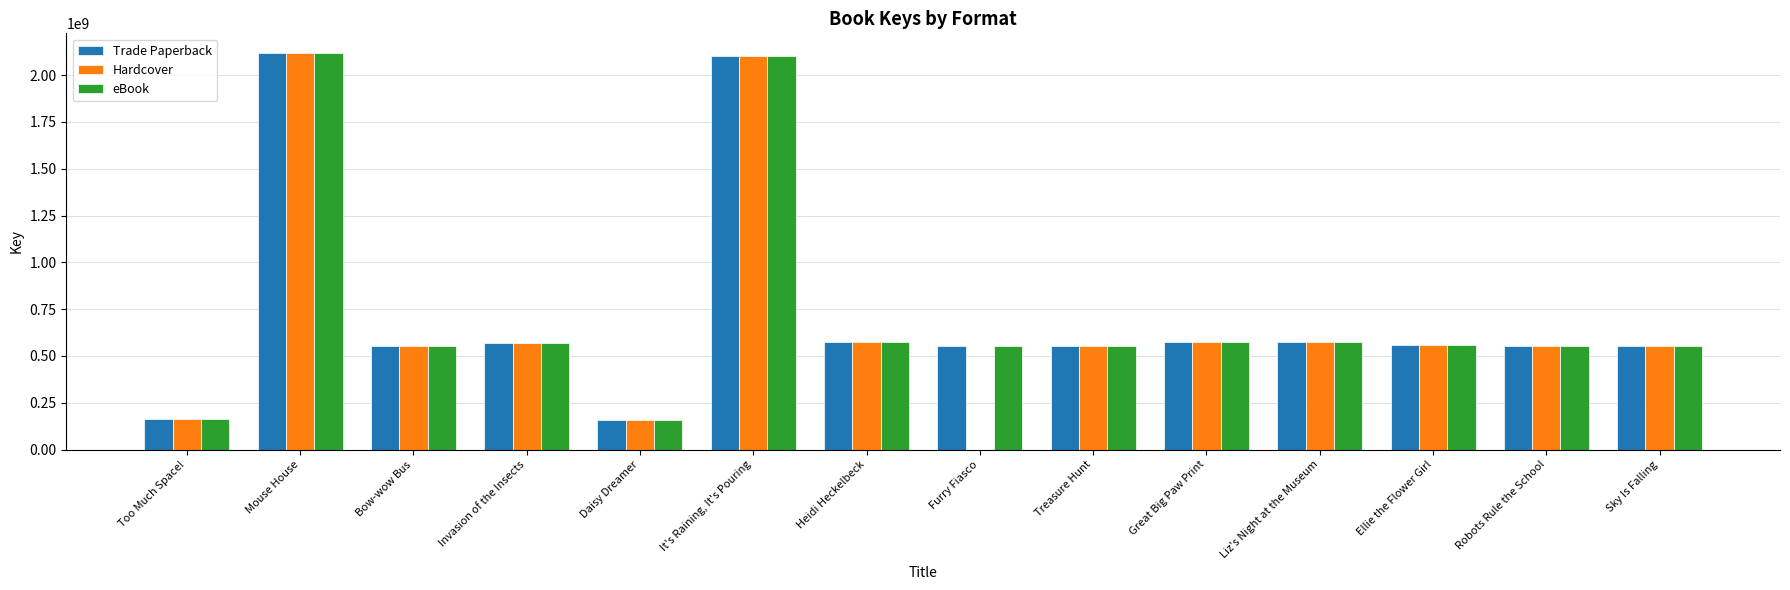

What is the total value across all series at Too Much Space!?

487957479